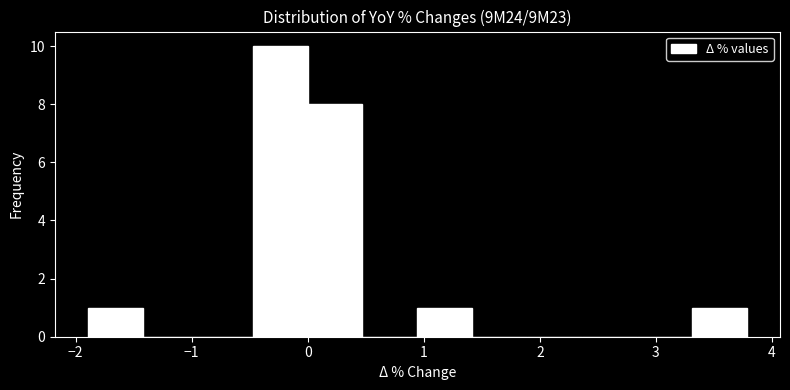

Reading left to right, transcribe this chart: for each bar, give the range it covers on the x-axis and its height. Neither the bar edges nor the heights are printed on the chart, so give them approximately, as read against the axes.

-1.9 to -1.4: 1
-1.4 to -0.9: 0
-0.9 to -0.5: 0
-0.5 to 0.0: 10
0.0 to 0.5: 8
0.5 to 0.9: 0
0.9 to 1.4: 1
1.4 to 1.9: 0
1.9 to 2.4: 0
2.4 to 2.8: 0
2.8 to 3.3: 0
3.3 to 3.8: 1